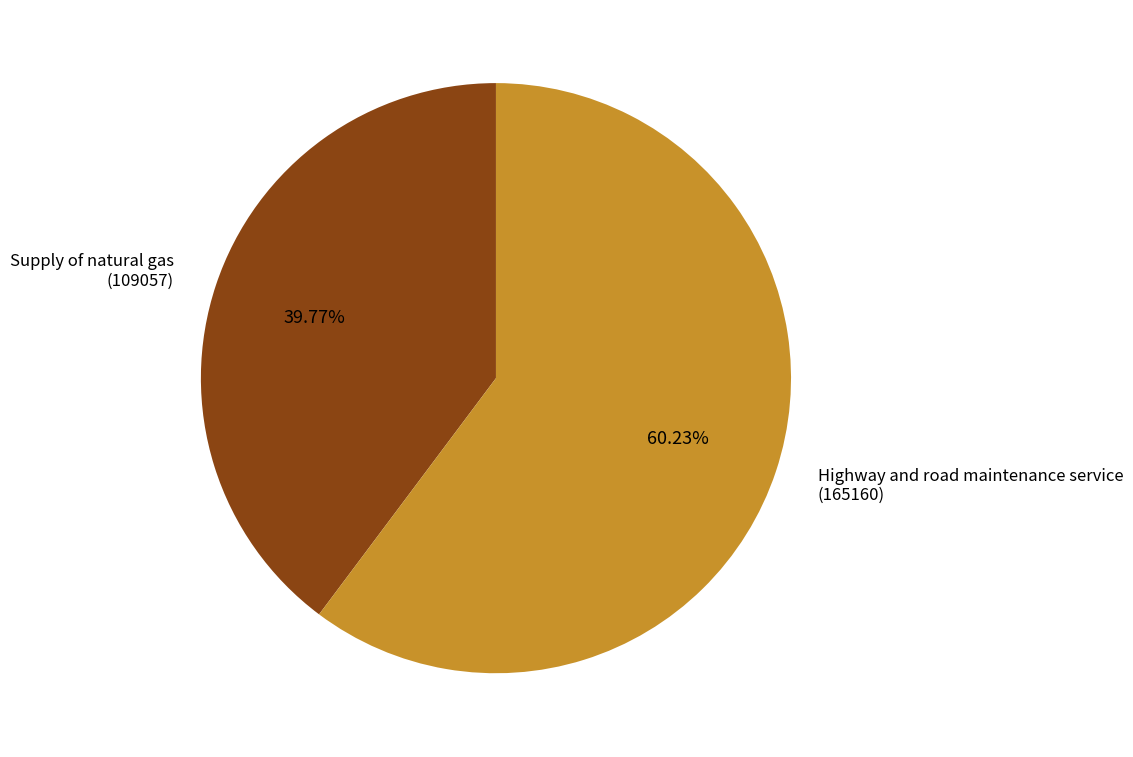

Which has a higher value, Highway and road maintenance service (165160) or Supply of natural gas (109057)?

Highway and road maintenance service (165160)